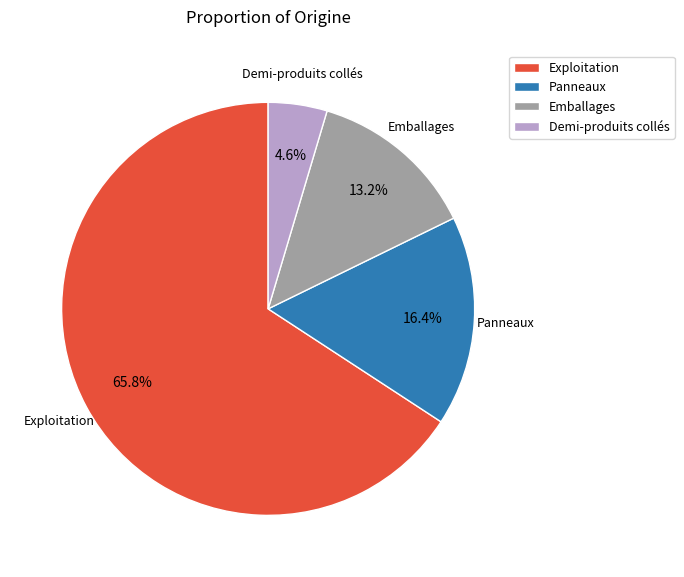

The Exploitation slice represents 55% of the pie. True or false?

False